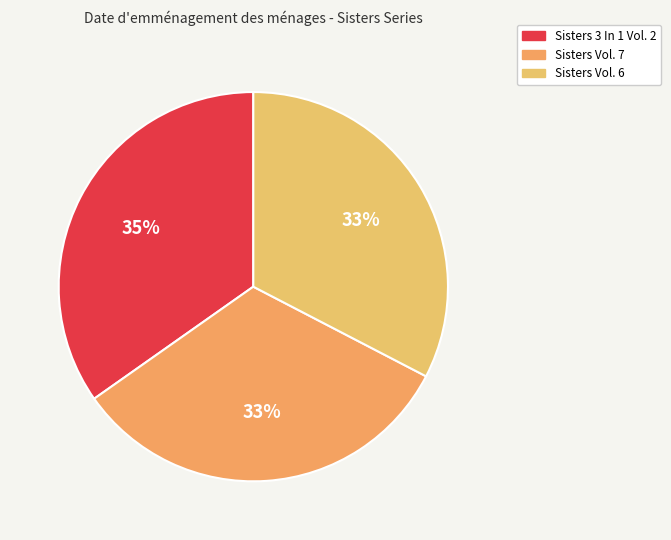

Do Sisters 3 In 1 Vol. 2 and Sisters Vol. 6 together represent more than half of the pie?

Yes